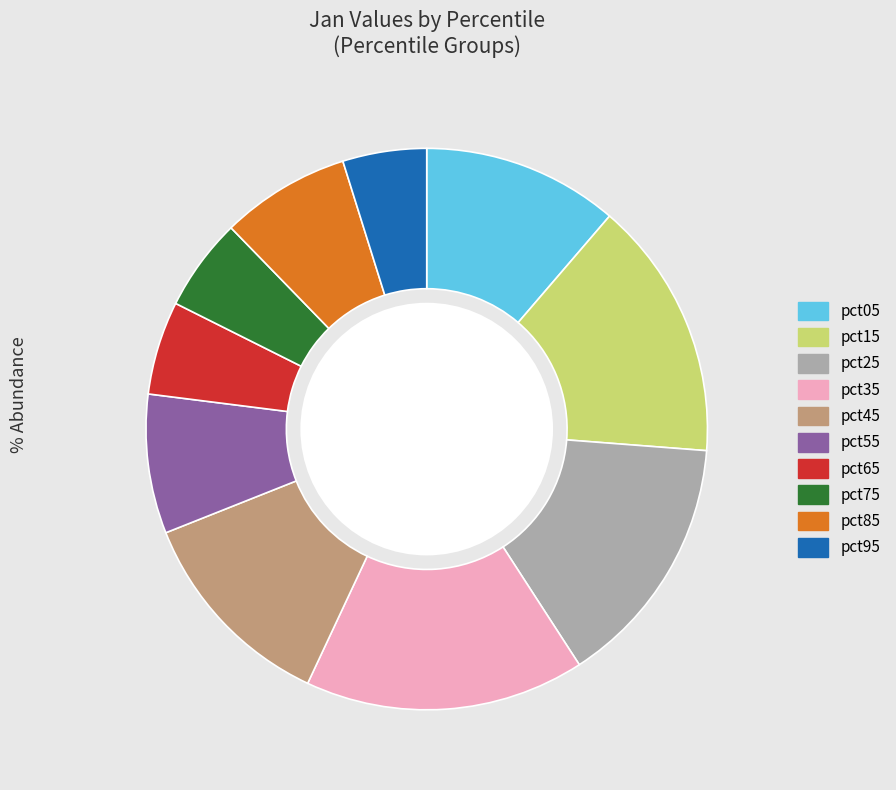

What is the largest slice in the pie chart?

pct35